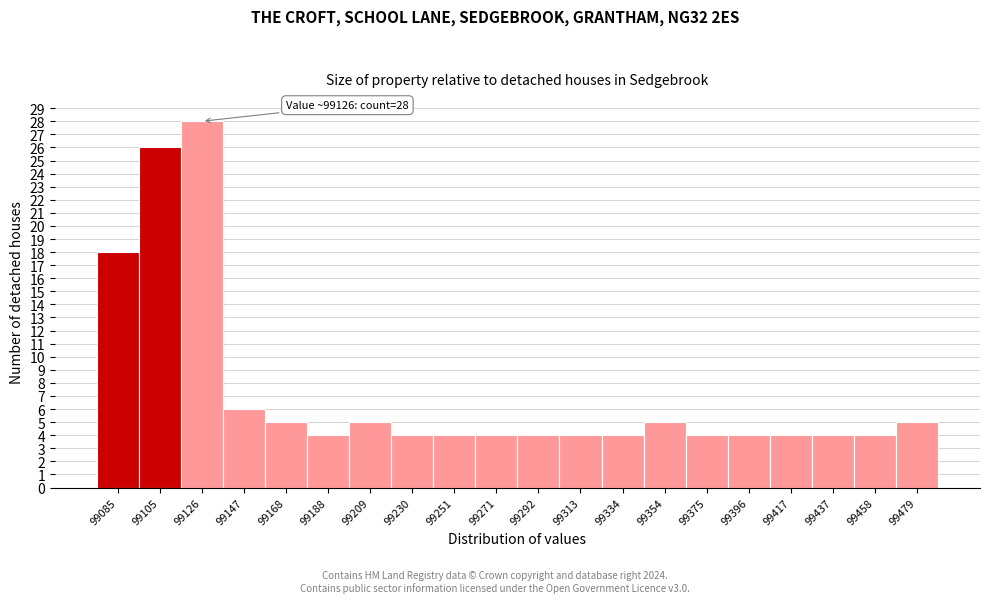

Reading left to right, transcribe all the data shown in this chart.

18	26	28	6	5	4	5	4	4	4	4	4	4	5	4	4	4	4	4	5